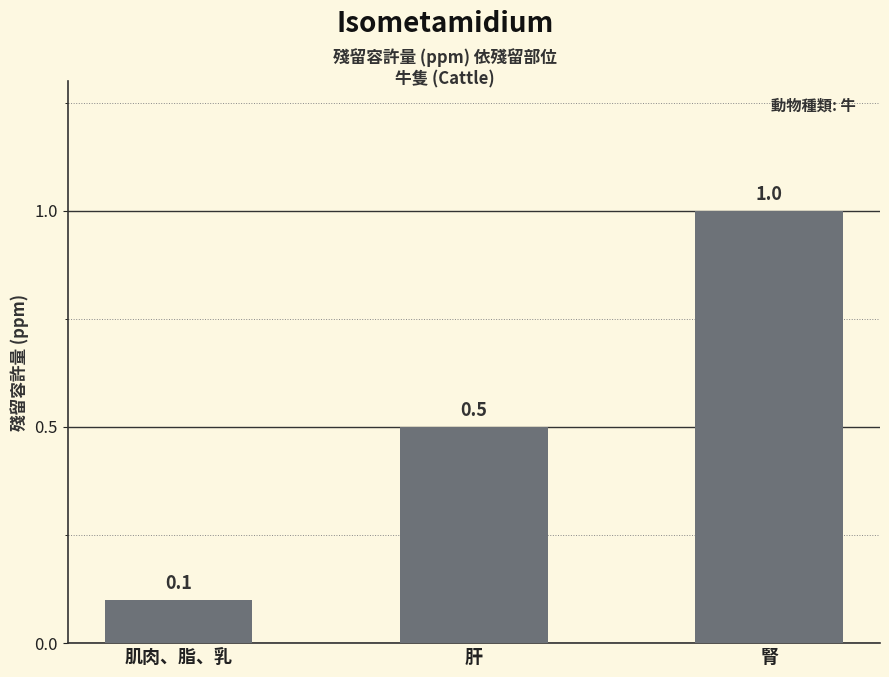

Rank the categories by value from highest to lowest.

腎, 肝, 肌肉、脂、乳